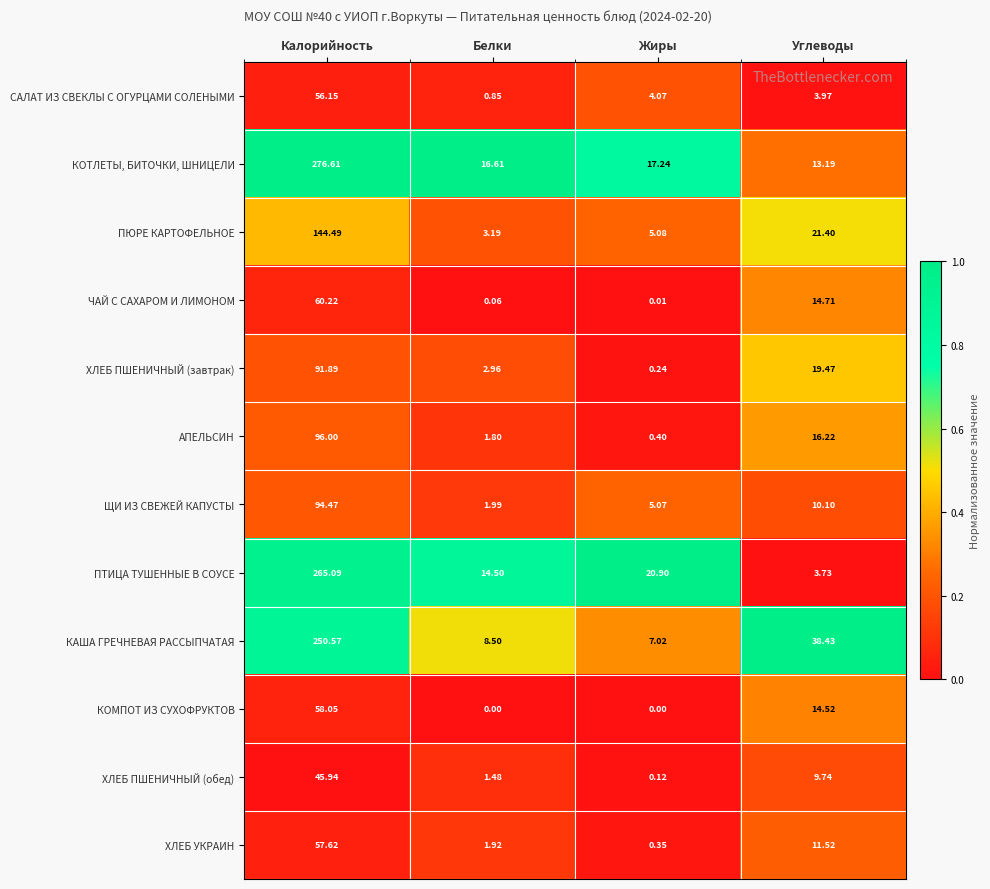

At which label is КОТЛЕТЫ, БИТОЧКИ, ШНИЦЕЛИ closest to 144?

Жиры